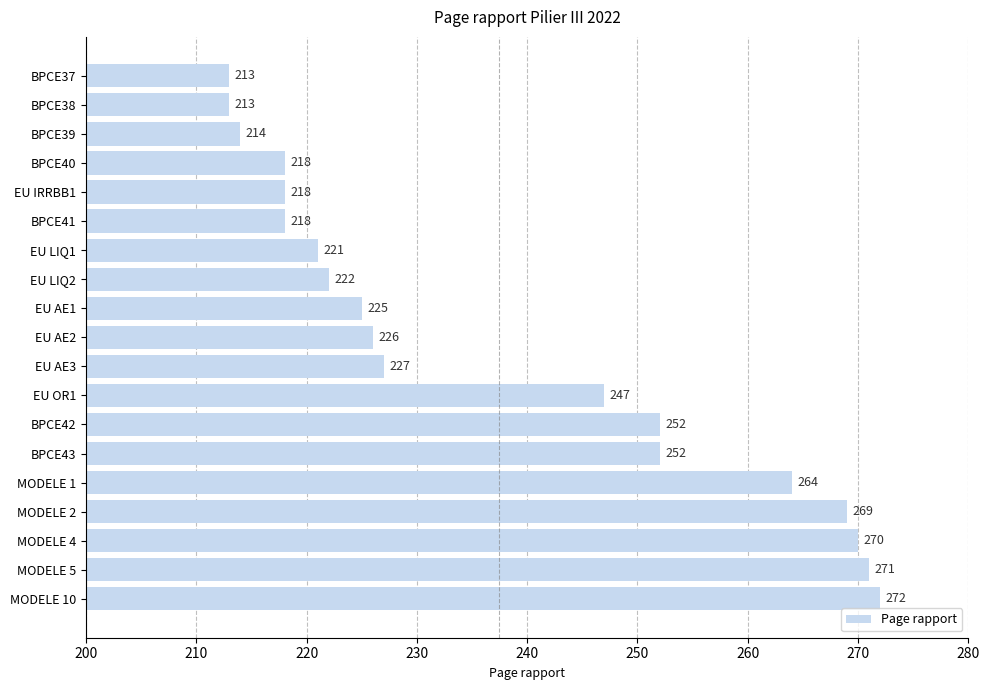

What is the sum of all values?

4512